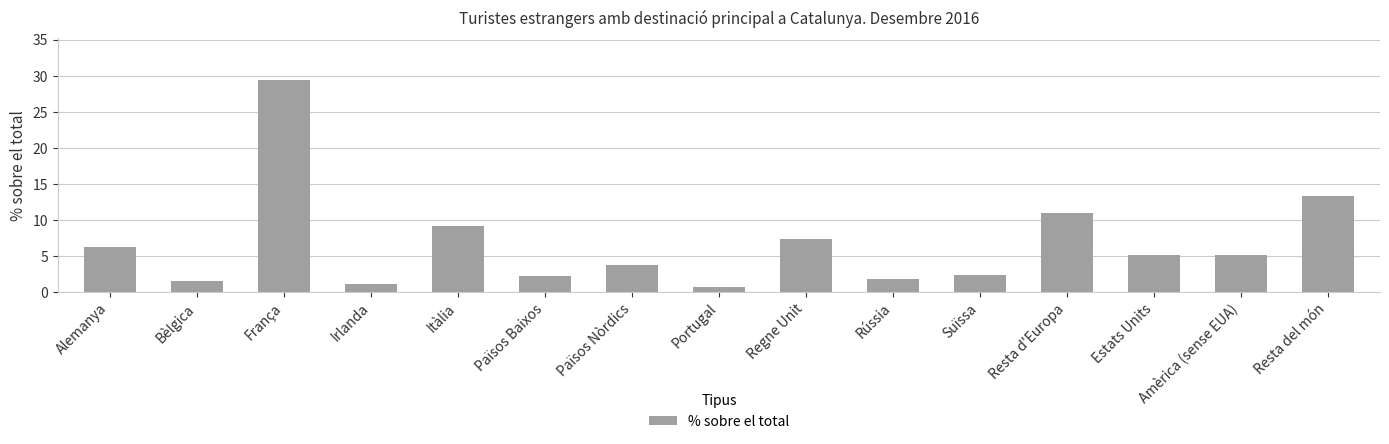

What is the sum of the values at Resta del món and Rússia?

15.1